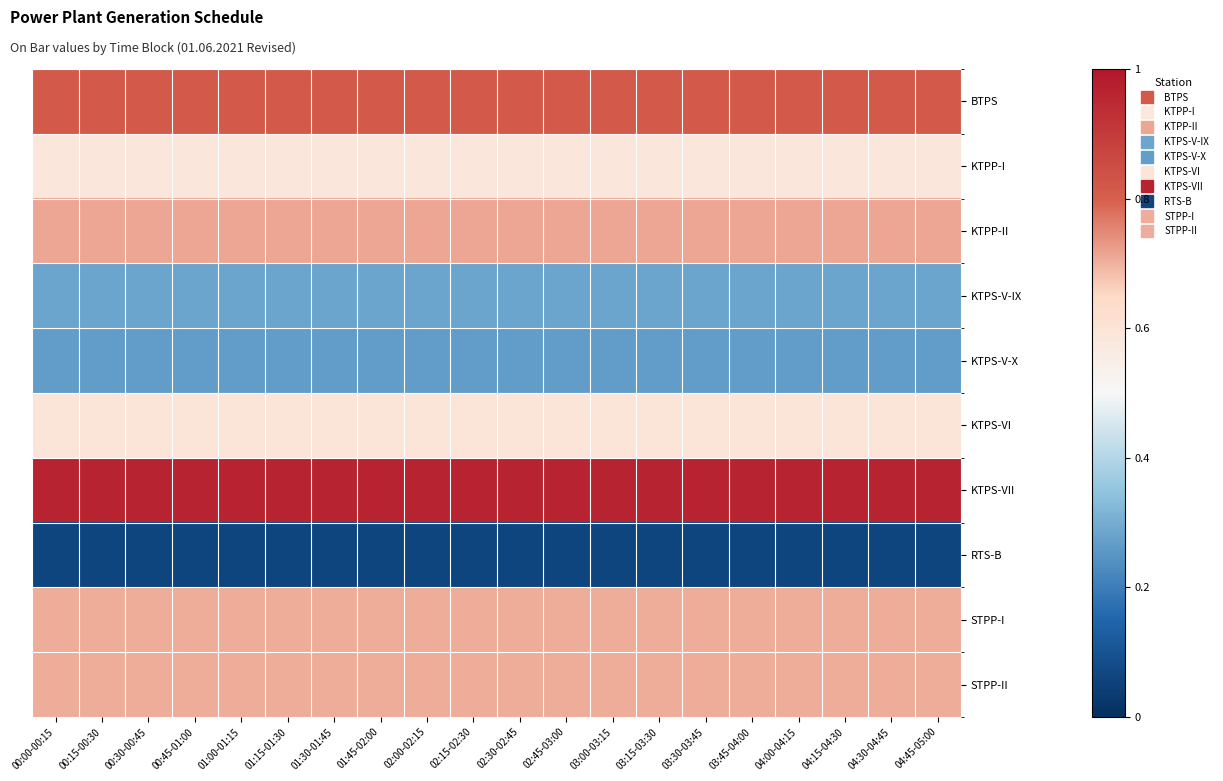

What is the maximum value shown in the chart?

1.0